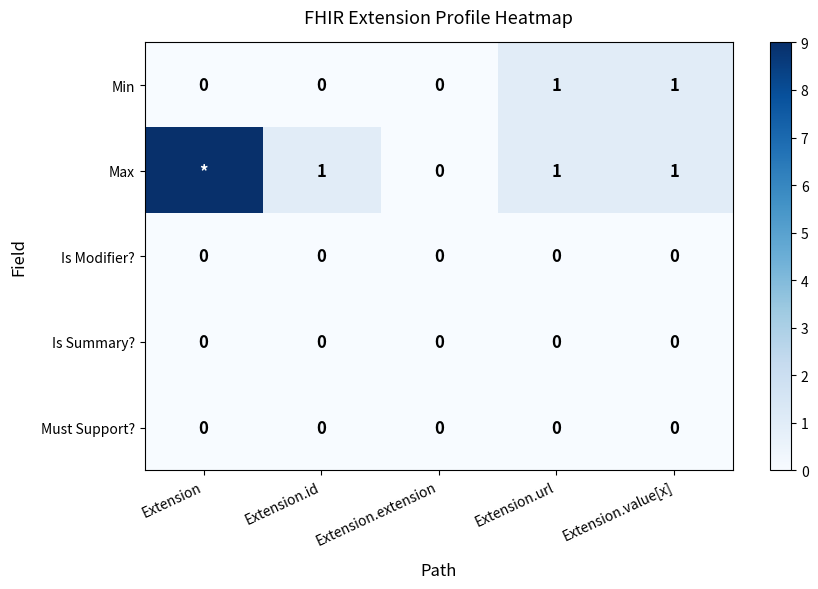

Is it true that Is Summary? equals 0 at Extension?

True